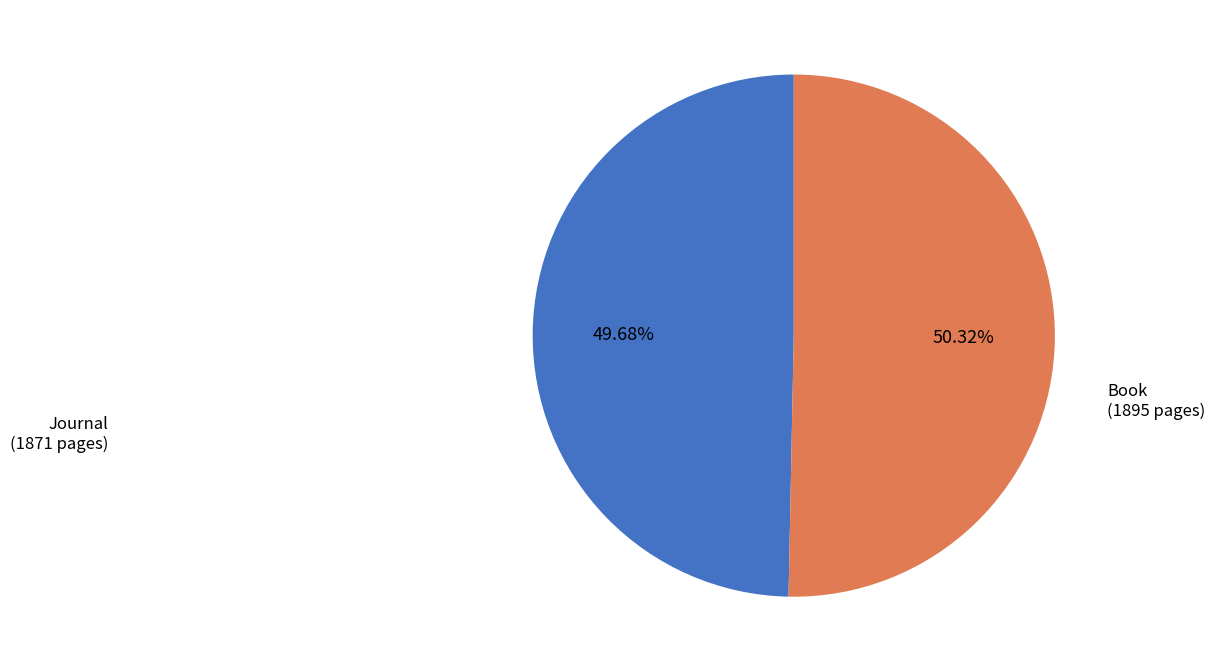

What is the ratio of the value at Book to the value at Journal?

1.0